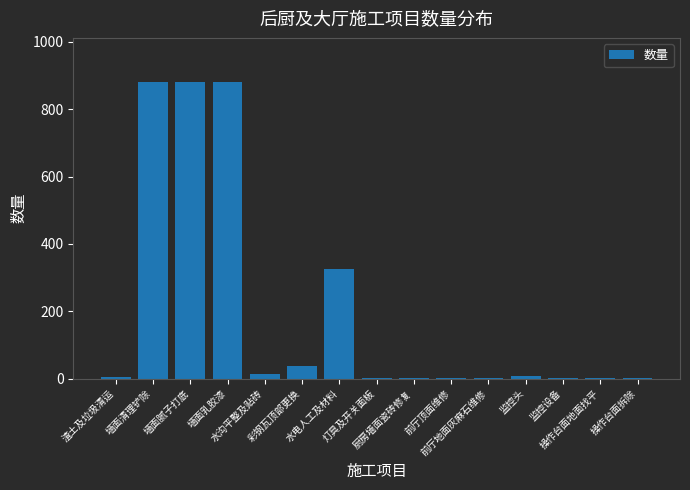

What is the sum of all values?

3037.2